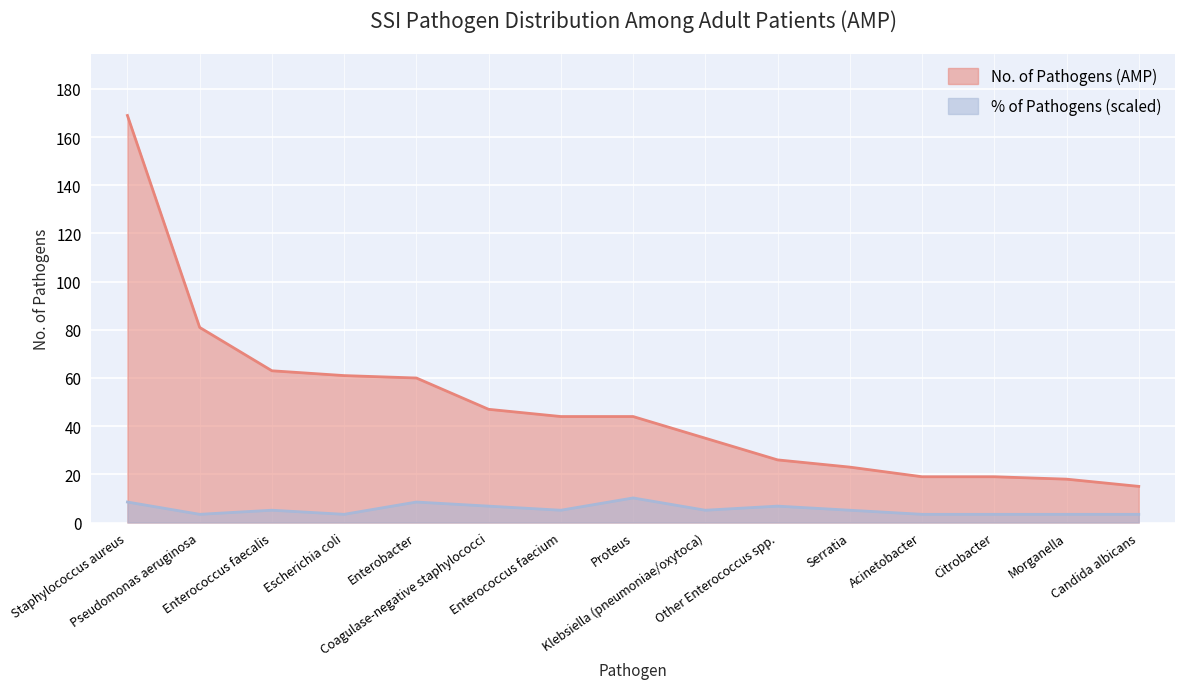

Reading right to left, what are all the values shown in this chart?

Candida albicans=15	Morganella=18	Citrobacter=19	Acinetobacter=19	Serratia=23	Other Enterococcus spp.=26	Klebsiella (pneumoniae/oxytoca)=35	Proteus=44	Enterococcus faecium=44	Coagulase-negative staphylococci=47	Enterobacter=60	Escherichia coli=61	Enterococcus faecalis=63	Pseudomonas aeruginosa=81	Staphylococcus aureus=169